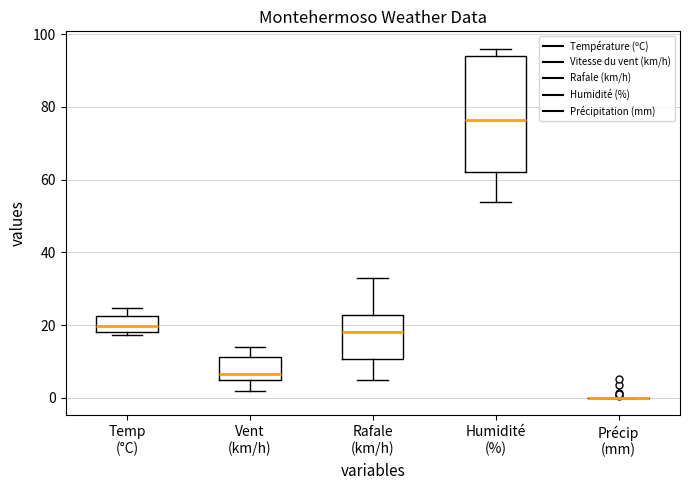

Reading left to right, transcribe this box plot: for each box, give where its median line is, the range the box spans, and where its two whiskers end, as read against the y-axis. The values are not printed on the chart, so give them approximately, as read against the axis.

Temp (°C): median 20, box 18 to 22, whiskers 18 (just below the box's lower edge) to 24
Vent (km/h): median 6 (just above the box's lower edge), box 6 to 12, whiskers 2 to 14
Rafale (km/h): median 18, box 10 to 22, whiskers 6 to 34
Humidité (%): median 76, box 62 to 94, whiskers 54 to 96
Précip (mm): box collapsed to a line at 0, whiskers 0 to 0